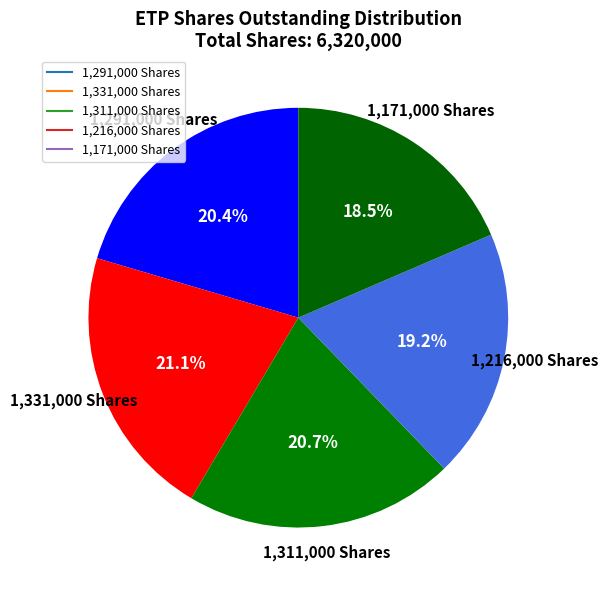

How many segments does this pie chart have?

5